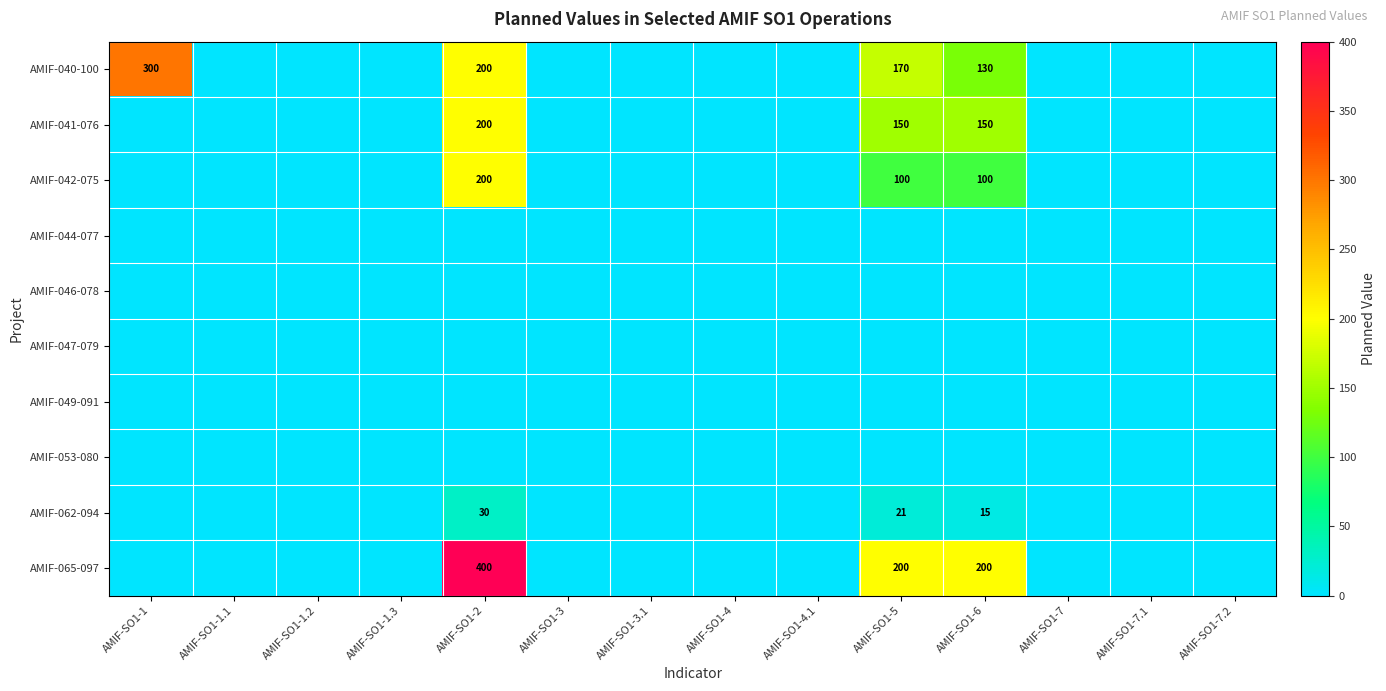

The value of AMIF-041-076 at AMIF-SO1-5 is 44. True or false?

False